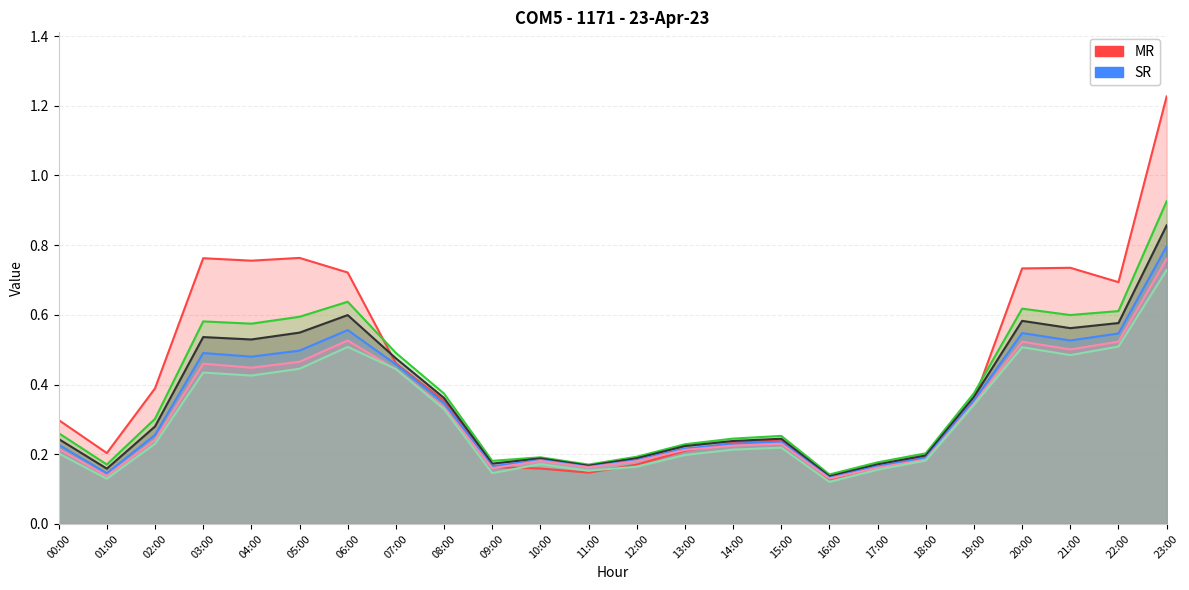

Rank the categories by col_5 value from lowest to highest.

16:00, 11:00, 01:00, 17:00, 09:00, 10:00, 12:00, 18:00, 13:00, 14:00, 15:00, 00:00, 02:00, 08:00, 19:00, 07:00, 04:00, 03:00, 05:00, 21:00, 22:00, 20:00, 06:00, 23:00